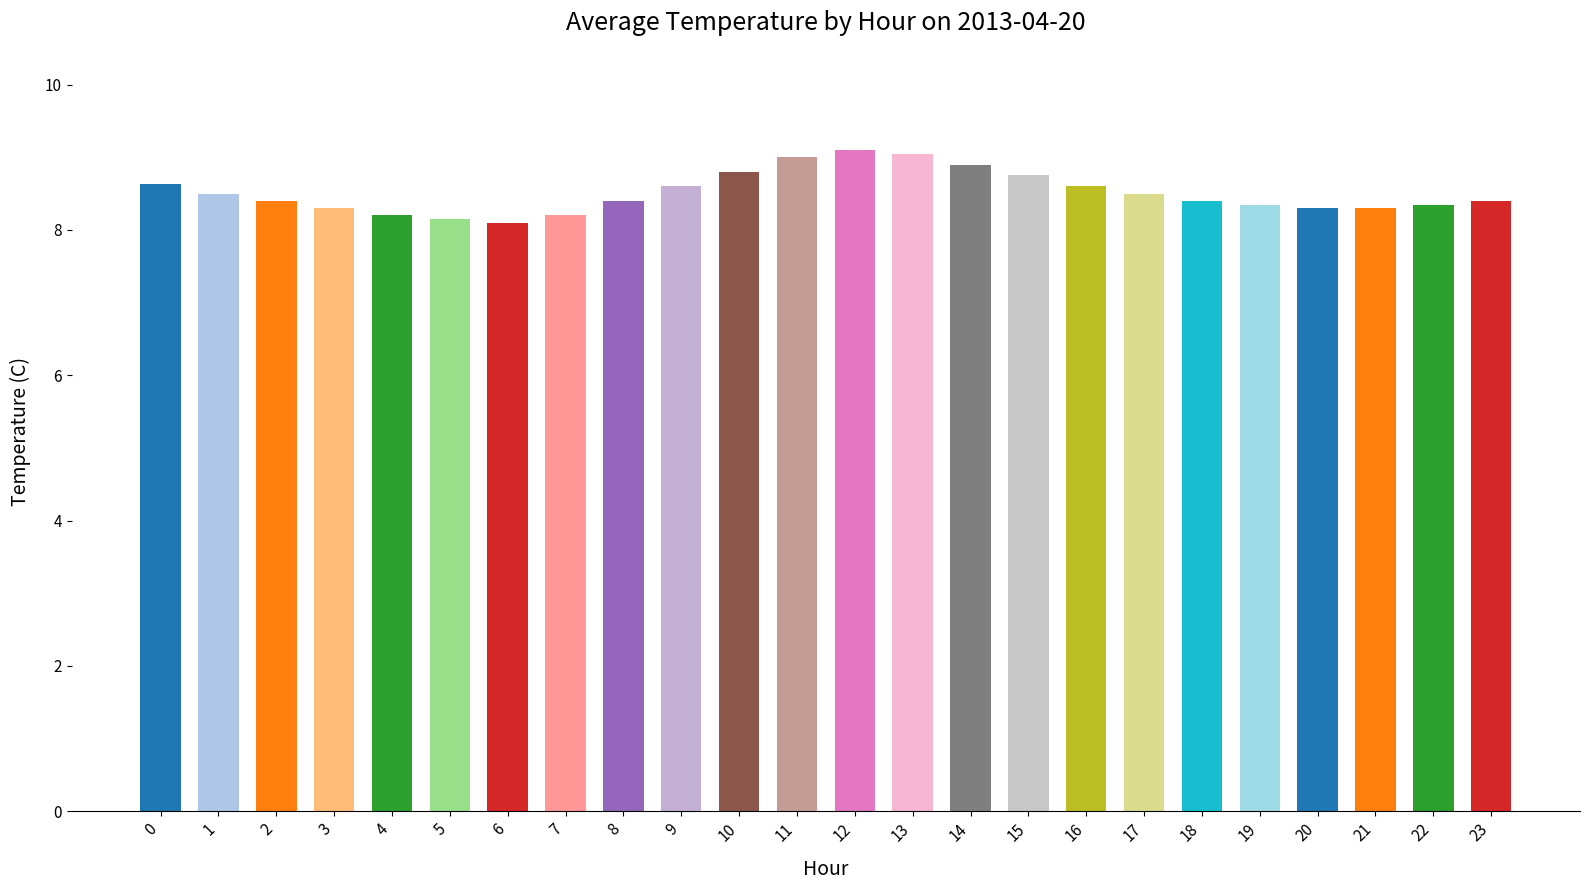

What is the value of the 16th bar from the left?

8.8